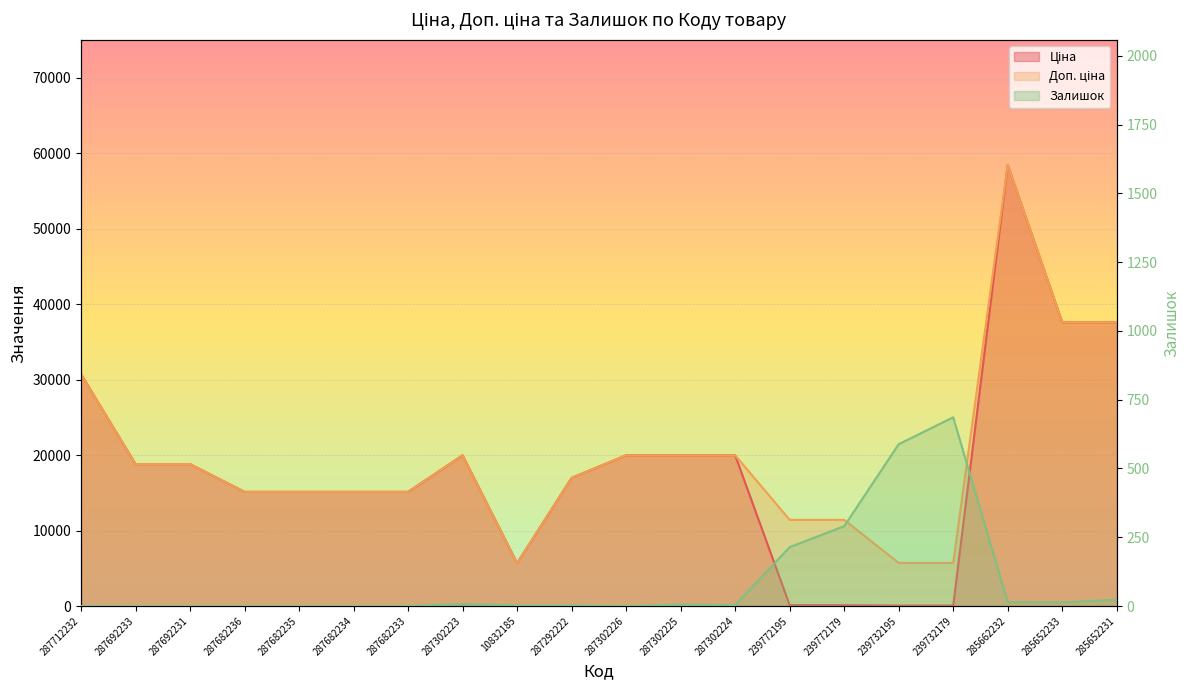

At which category does Ціна reach its first local peak?

287302223